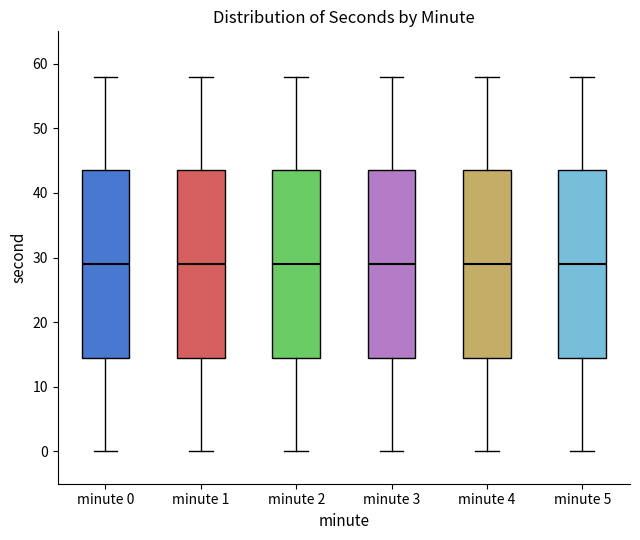

Where is the lower edge of the box for minute 4 on the y-axis? The values are not printed on the chart, so give them approximately, as read against the axis.

15